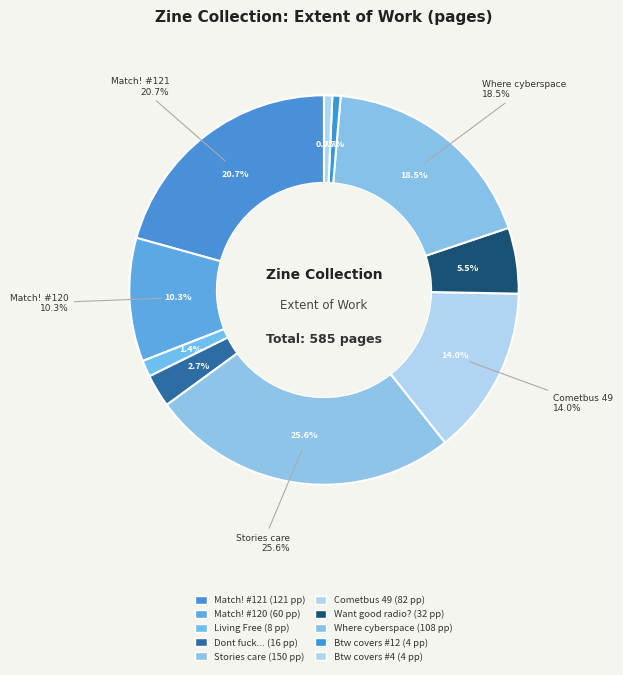

To the nearest percent, what is the average slice percentage?

10%